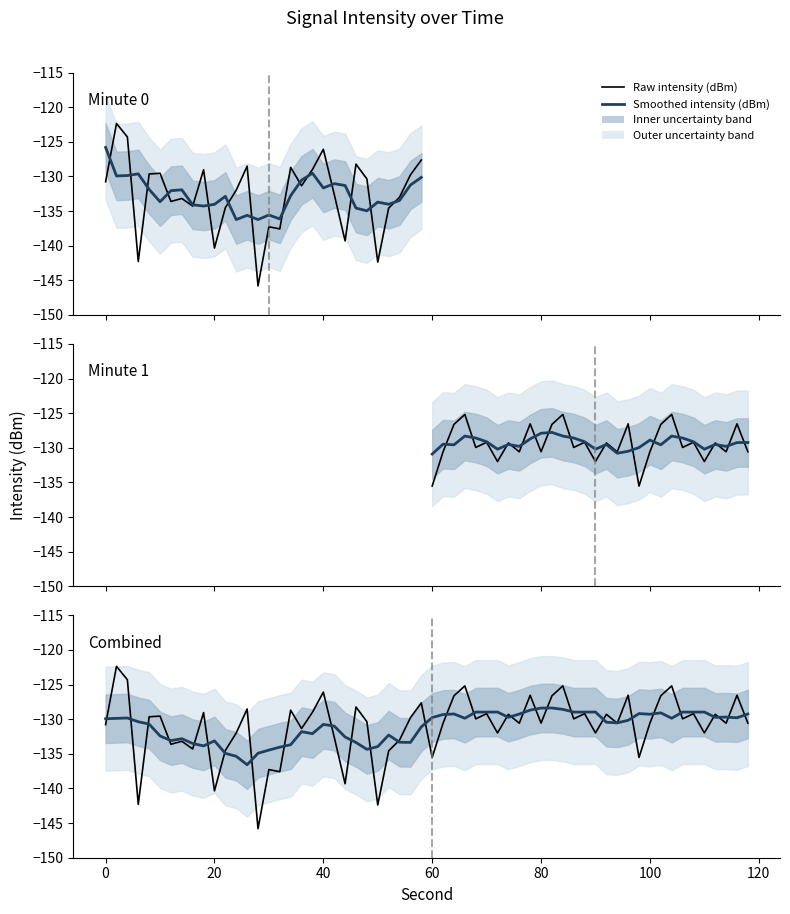

Is this an area chart (filled region under the line)?

No